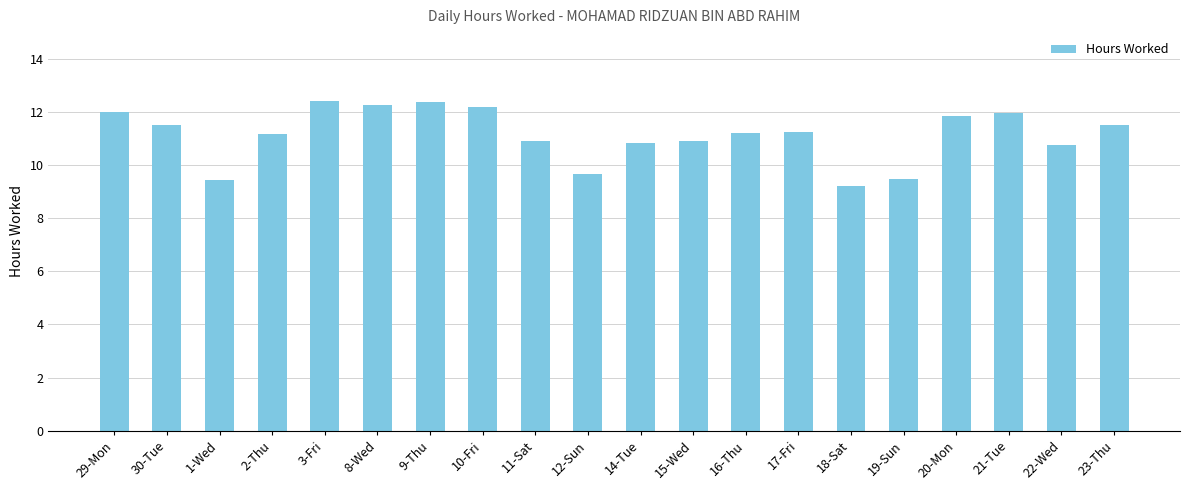

Read the value at 21-Tue.

11.9